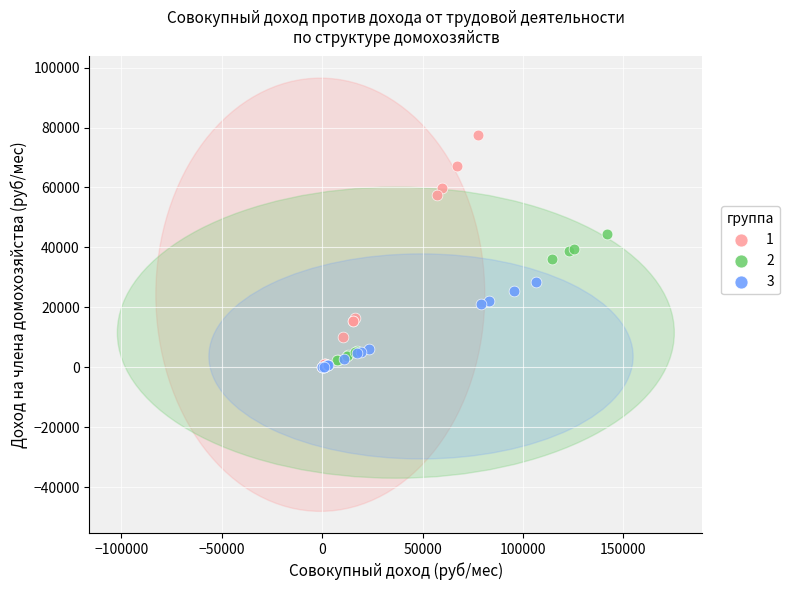

What are all the series names shown in the legend?

1, 2, 3